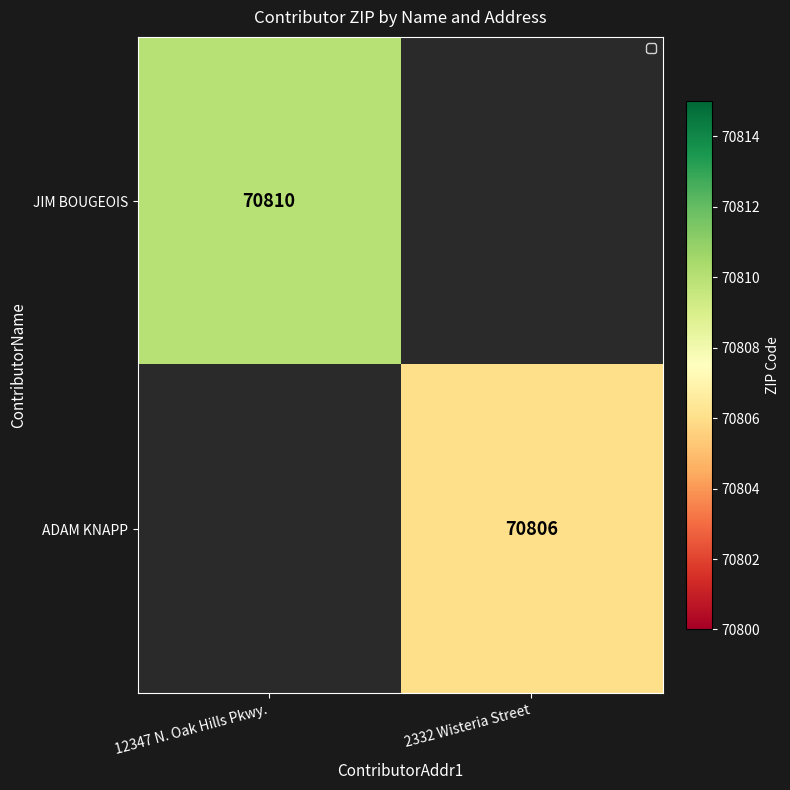

Is it true that JIM BOUGEOIS equals 127228.7 at 12347 N. Oak Hills Pkwy.?

False